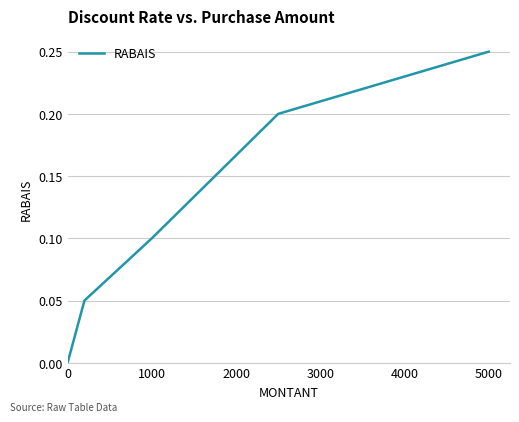

True or false: the data has more than 2 interior local peaks.

False